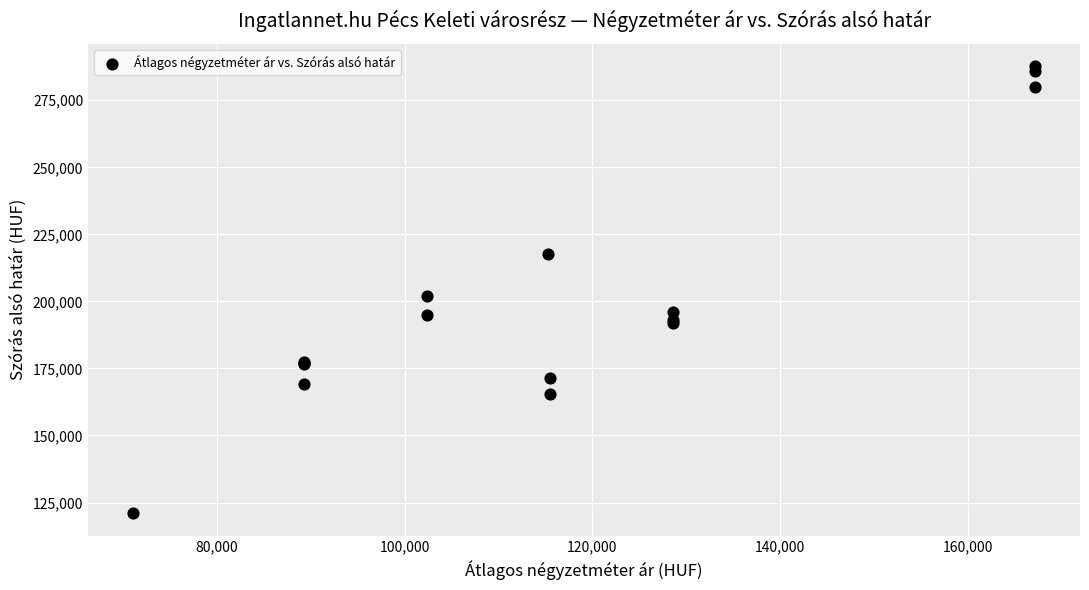

What Y value in the scatter plot is closest to 204325?

201846